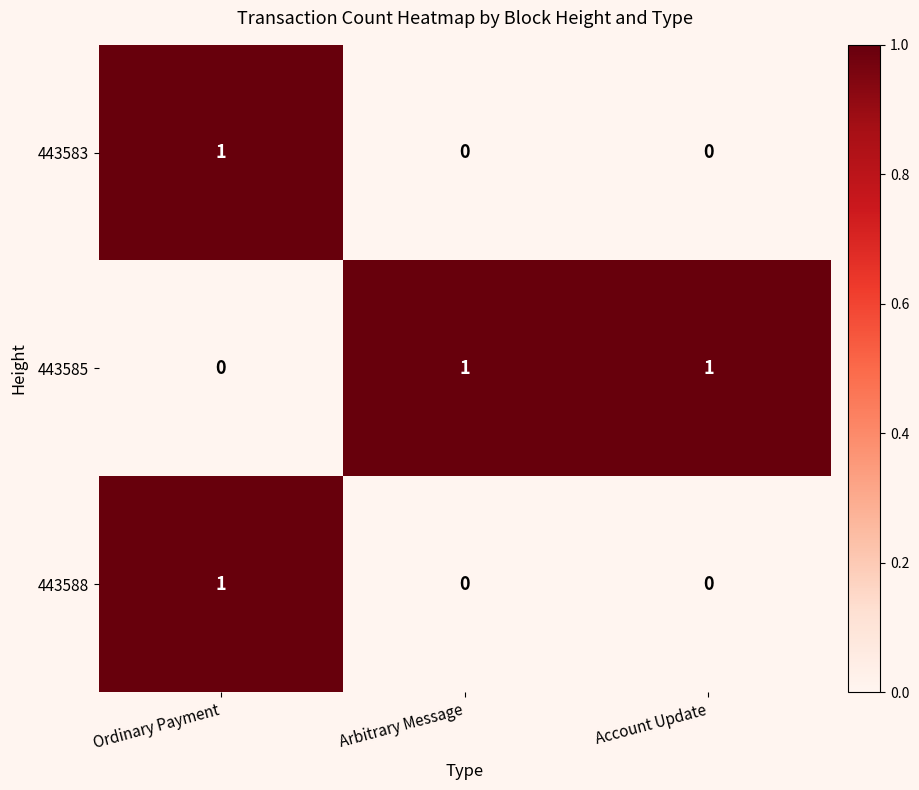

What is the total value across all series at Arbitrary Message?

1